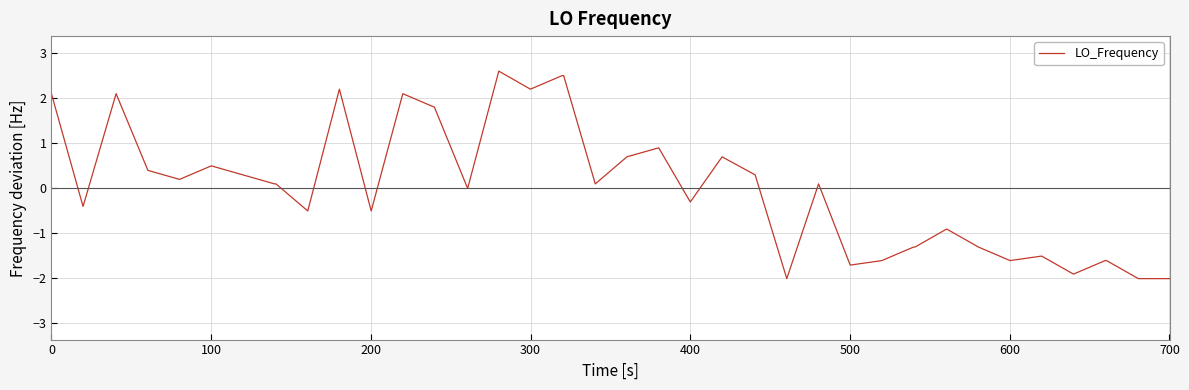

What is the greatest value displayed?

2.6